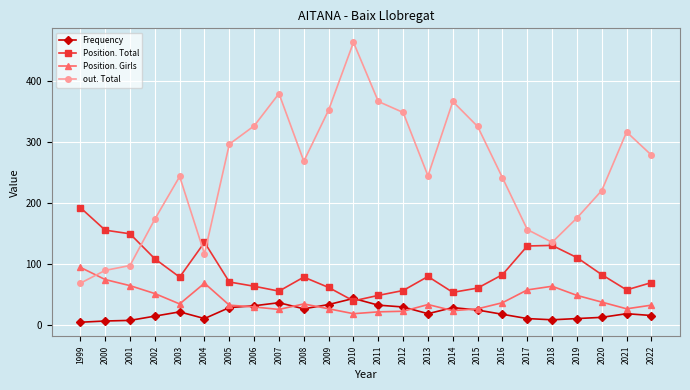

How many categories are shown in the chart?

24